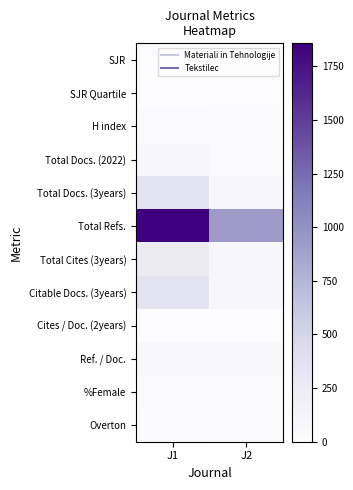

Reading left to right, list all the values displayed in this chart.

SJR: J1=0.2	J2=0.2
SJR Quartile: J1=0.0	J2=0.0
H index: J1=32.0	J2=15.0
Total Docs. (2022): J1=77.0	J2=27.0
Total Docs. (3years): J1=363.0	J2=83.0
Total Refs.: J1=1857.0	J2=928.0
Total Cites (3years): J1=266.0	J2=80.0
Citable Docs. (3years): J1=363.0	J2=83.0
Cites / Doc. (2years): J1=0.0	J2=0.0
Ref. / Doc.: J1=59.0	J2=66.0
%Female: J1=24.0	J2=34.0
Overton: J1=12.0	J2=37.0